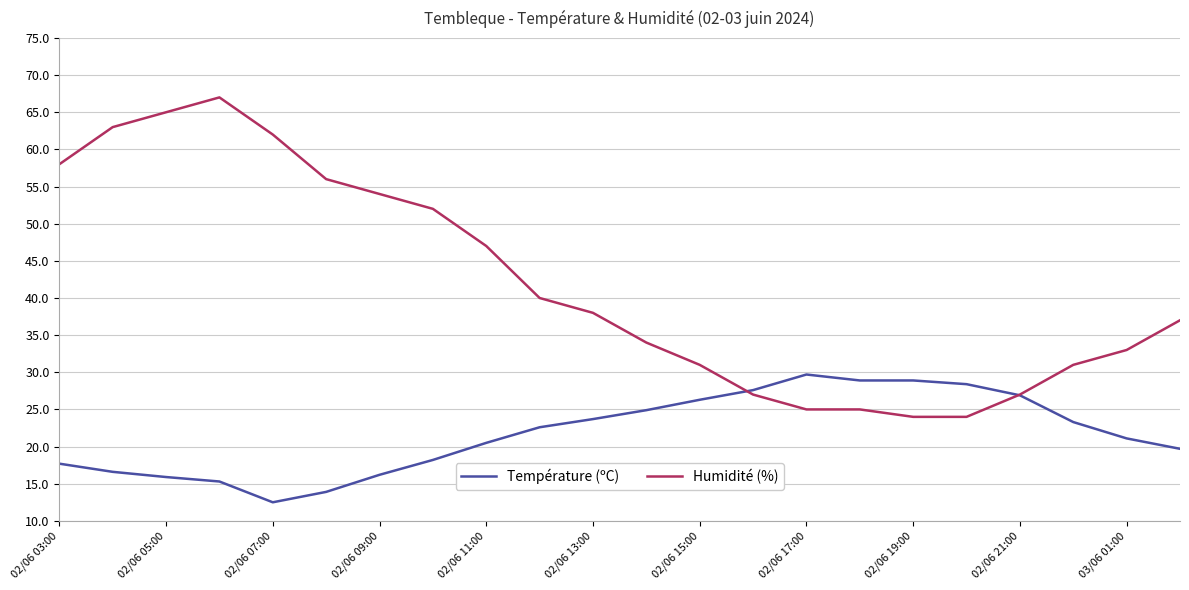

List the series in order of their peak value, highest first.

Humidité (%), Température (ºC)